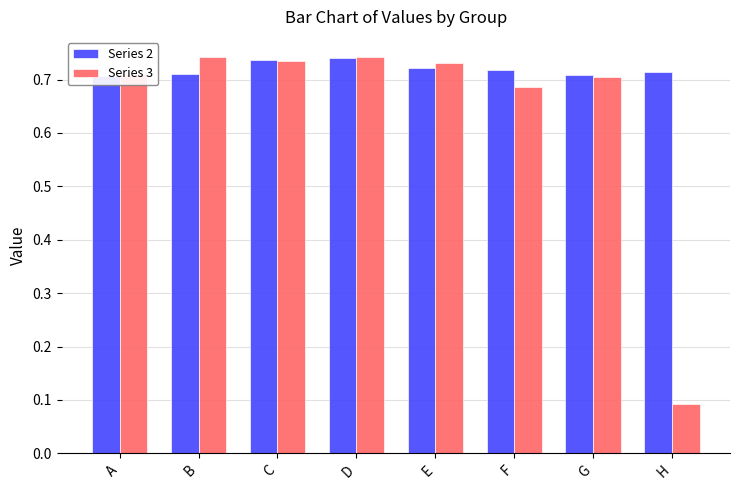

Count the number of data series in this chart.

2